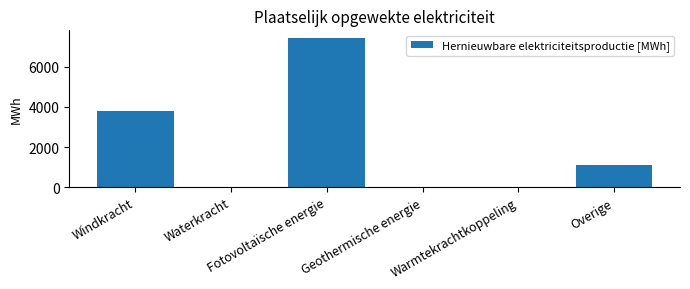

What is the change in value from Windkracht to Fotovoltaïsche energie?

+3673.5